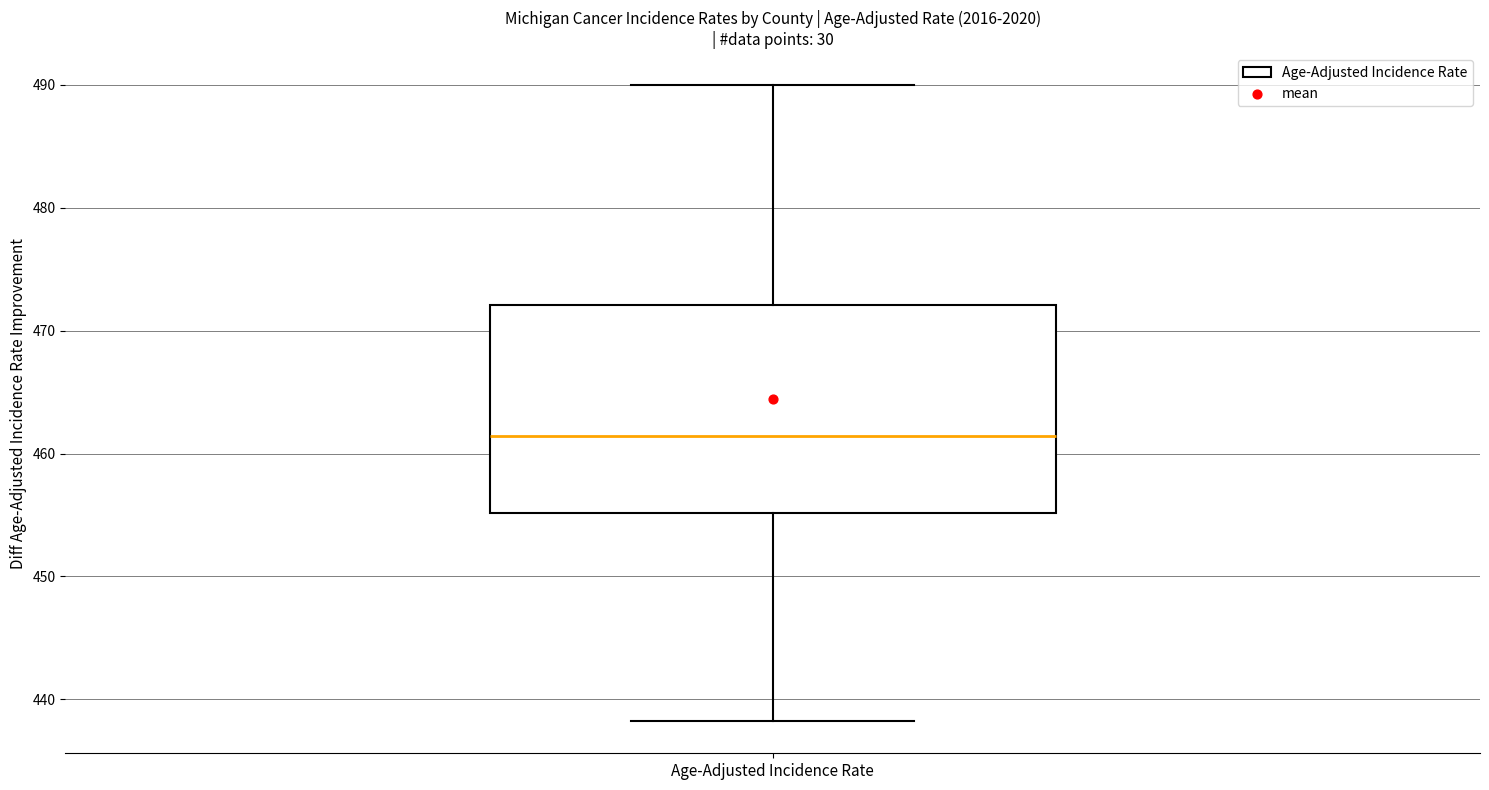

Where does the upper whisker of the box for Age-Adjusted Incidence Rate end on the y-axis? The values are not printed on the chart, so give them approximately, as read against the axis.

490